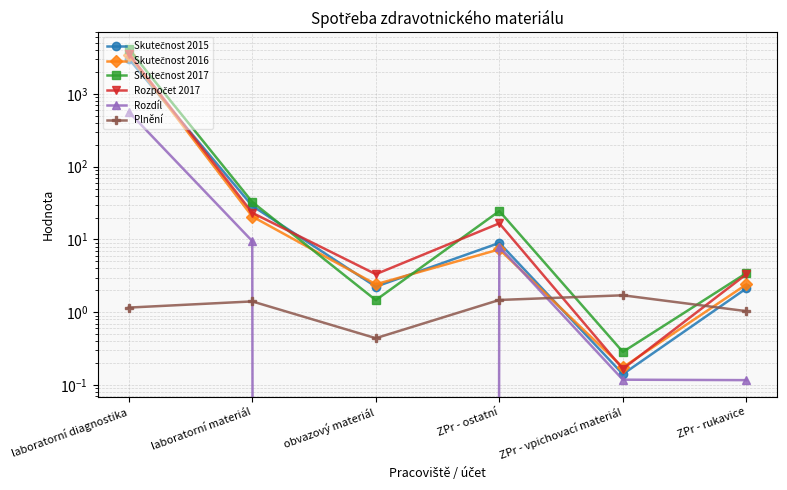

After their last crossing, which series has the higher values: Plnění or Skutečnost 2015?

Skutečnost 2015